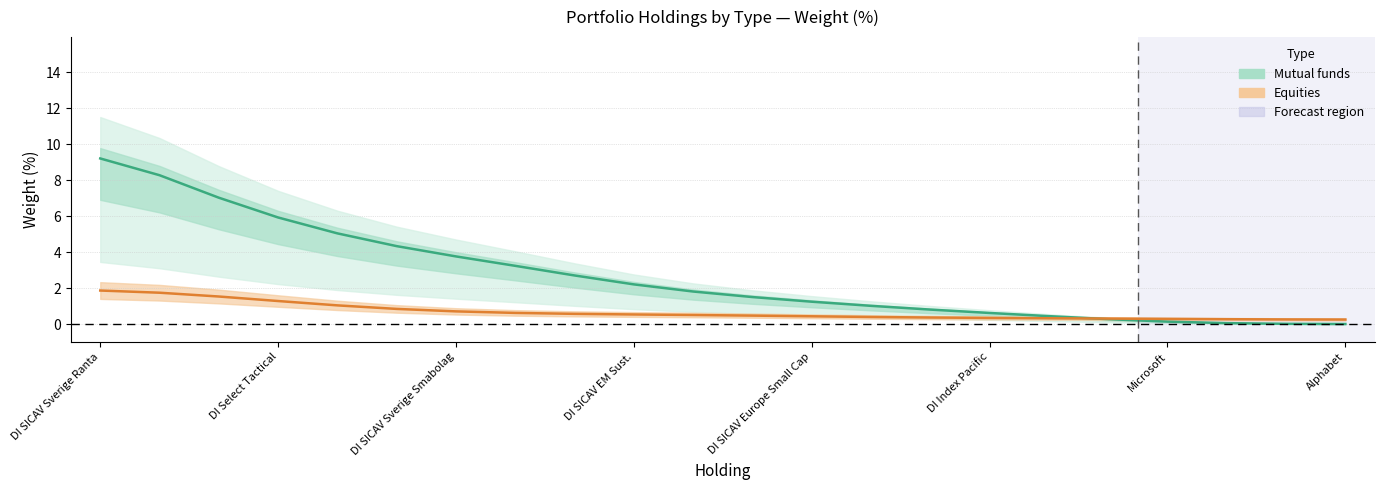

Is the value of Mutual funds at 9 greater than the value of Equities at DI SICAV Sverige Smabolag?

Yes